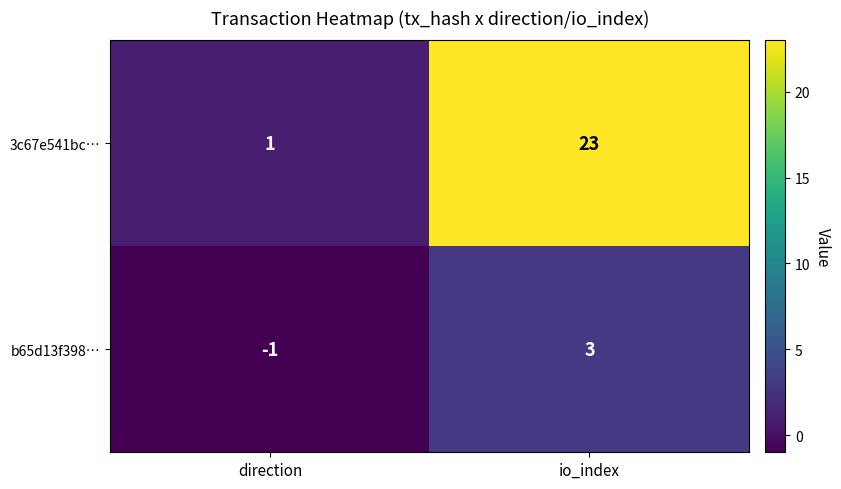

At how many categories does at least one series exceed 3?

1